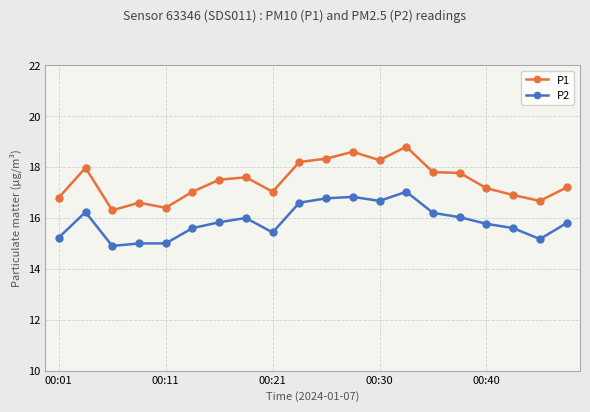

Rank the series by their maximum value, from highest to lowest.

P1, P2